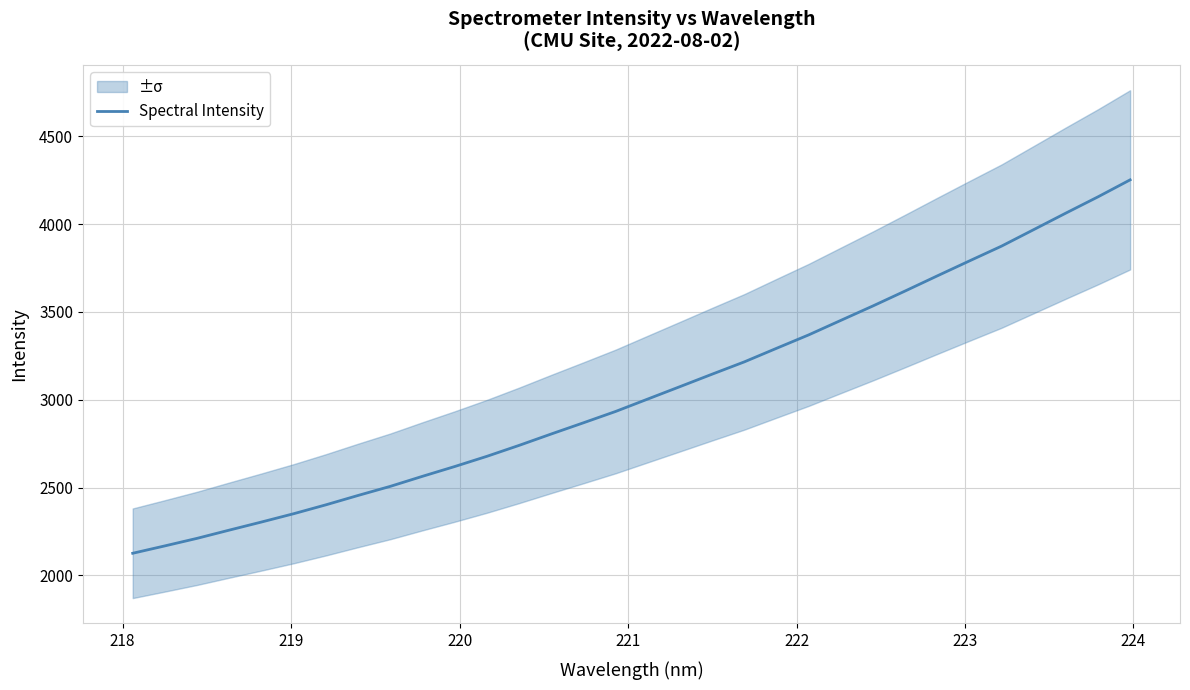

What is the highest value of the Spectral Intensity series?

4251.5